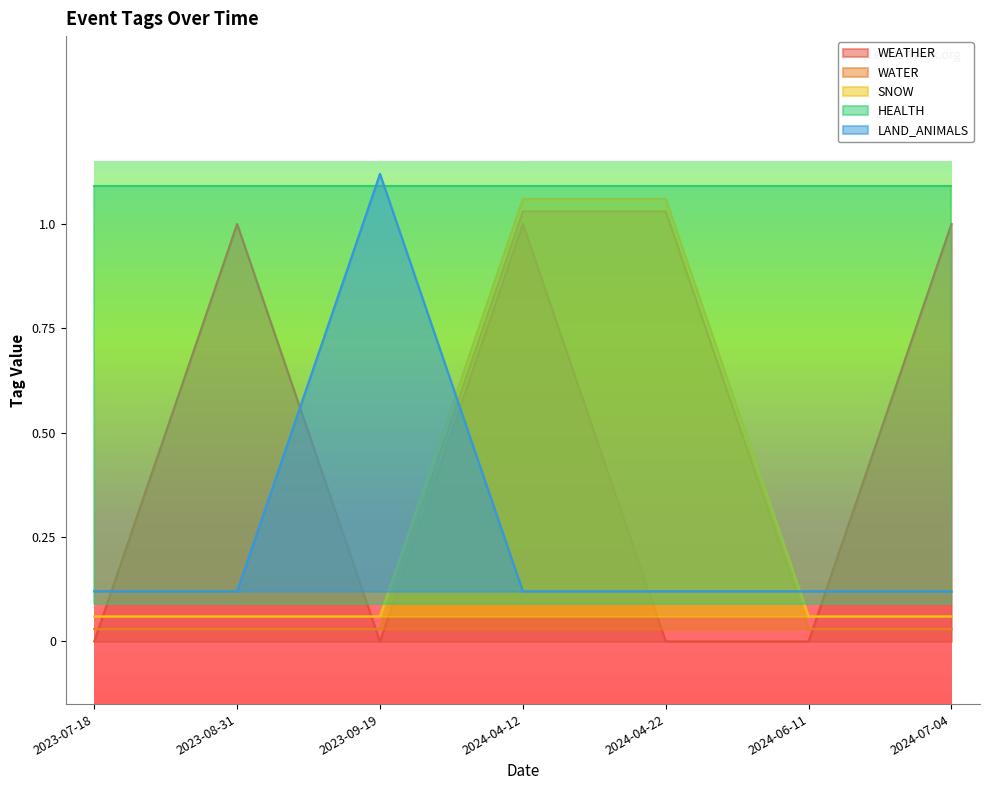

The value of WEATHER at 2023-09-19 is 0.4. True or false?

False